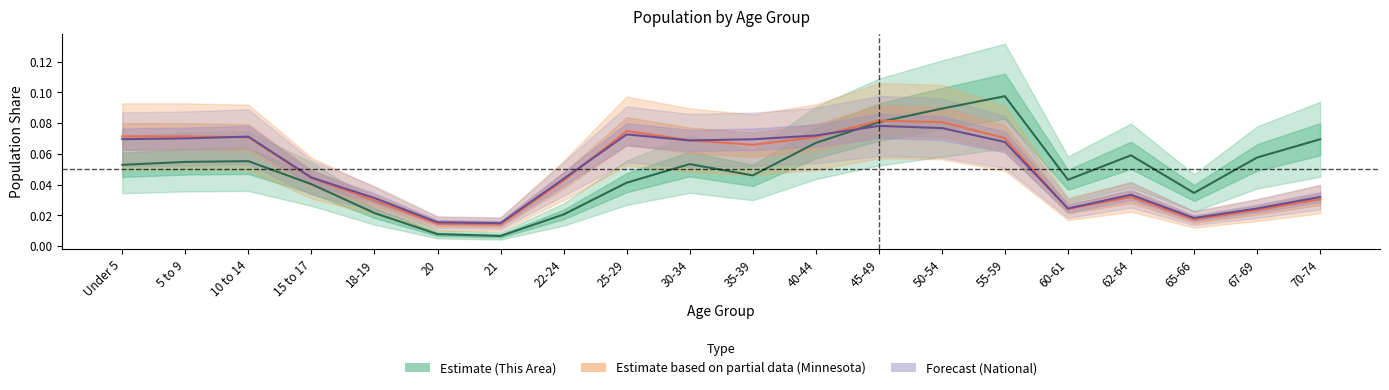

Is it true that Minnesota (Estimate based on partial data) equals 0.1 at 45-49?

False